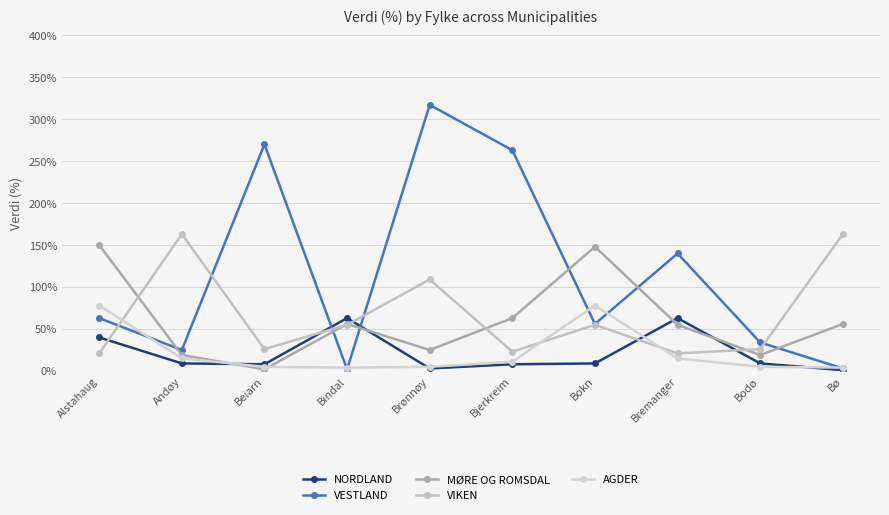

List the labels in order of NORDLAND value, smallest first.

Bø, Brønnøy, Beiarn, Bjerkreim, Andøy, Bokn, Bodø, Alstahaug, Bindal, Bremanger